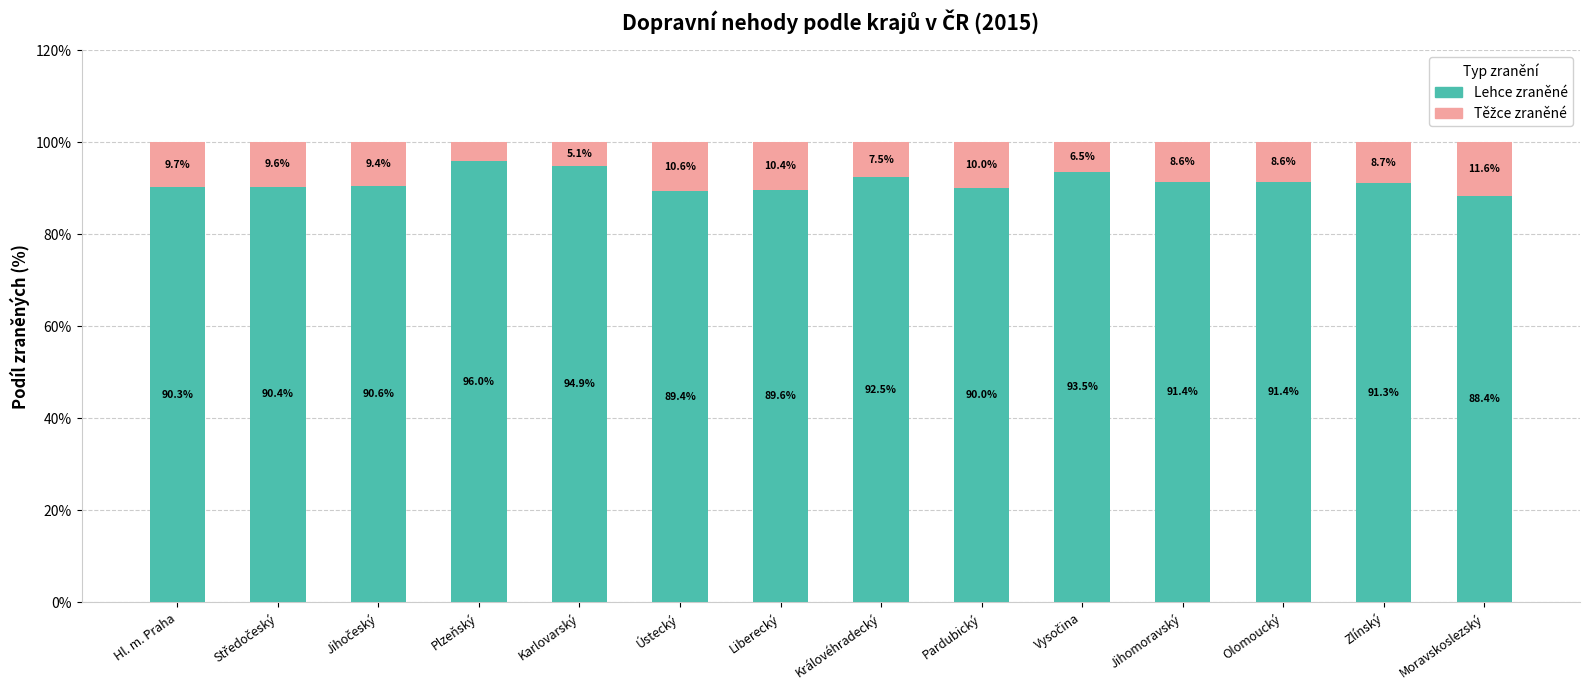

At which label does Lehce zraněné reach its minimum?

Moravskoslezský